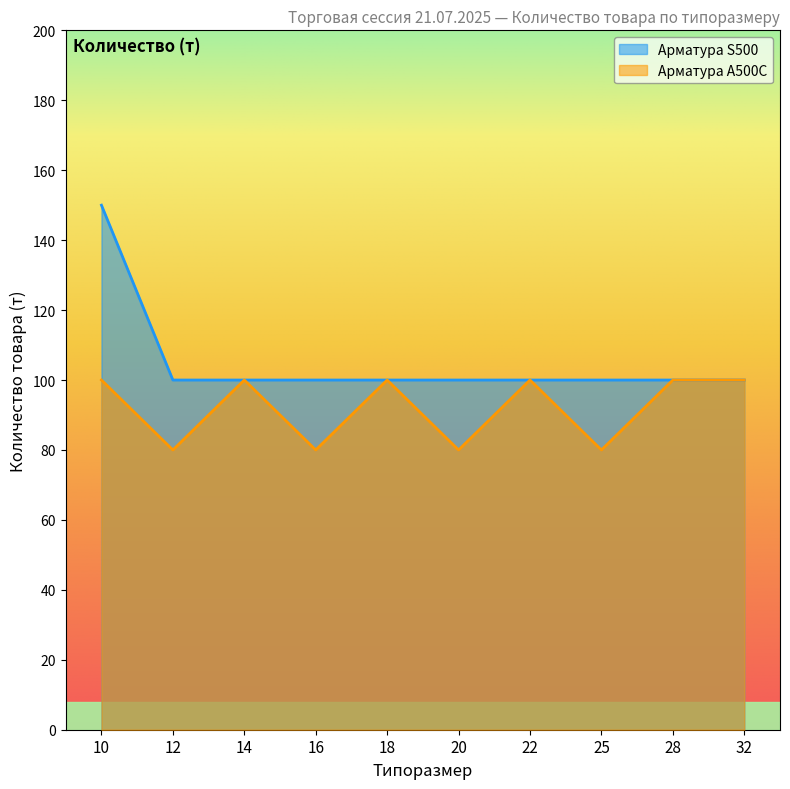

Which series has the largest range (max minus min)?

Арматура S500